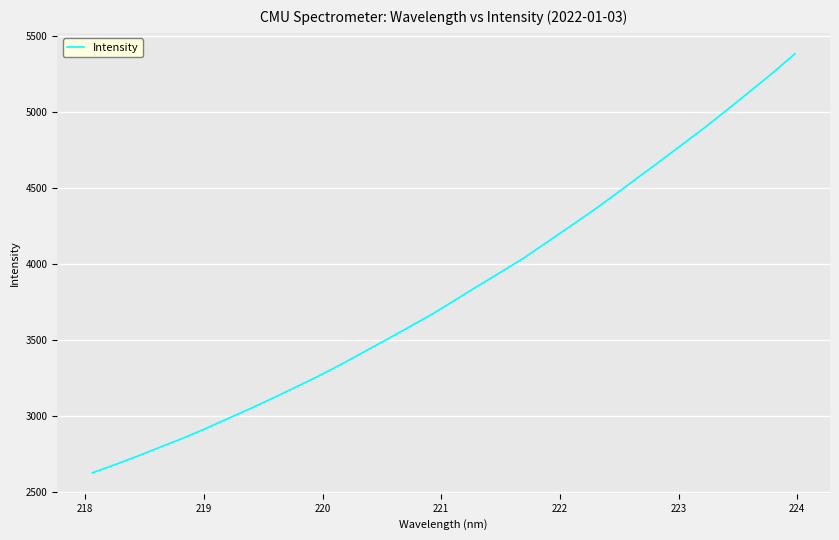

What is the maximum value shown in the chart?

5382.8